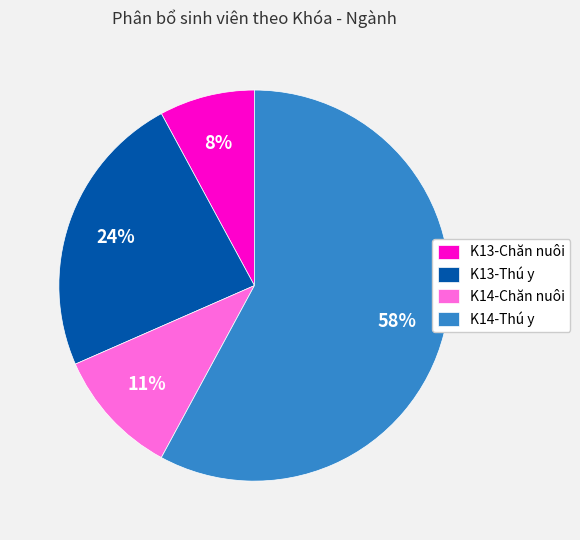

The K13-Thú y slice represents 24% of the pie. True or false?

True